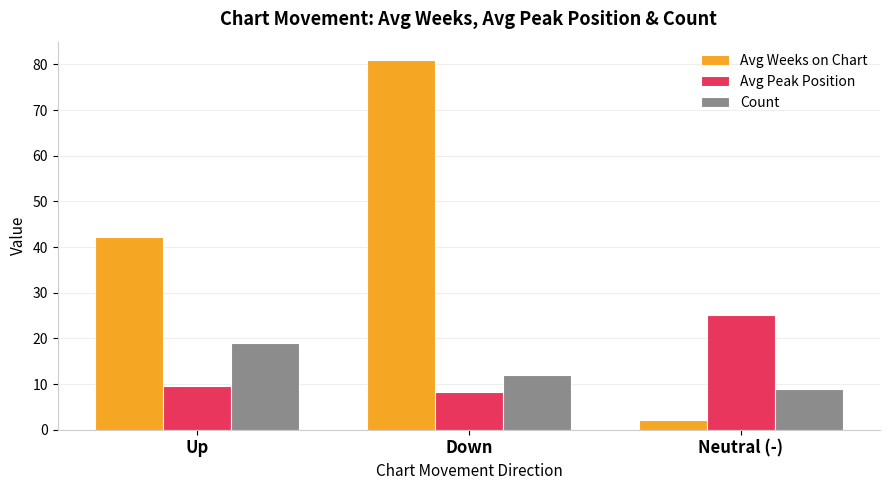

At how many categories does at least one series exceed 37?

2